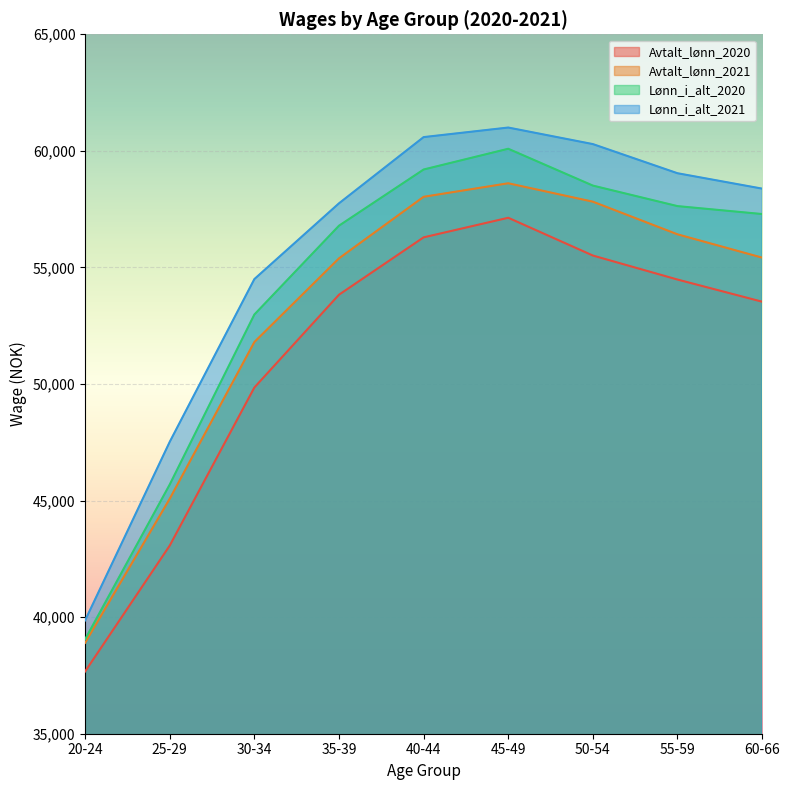

What is the maximum value shown in the chart?

61000